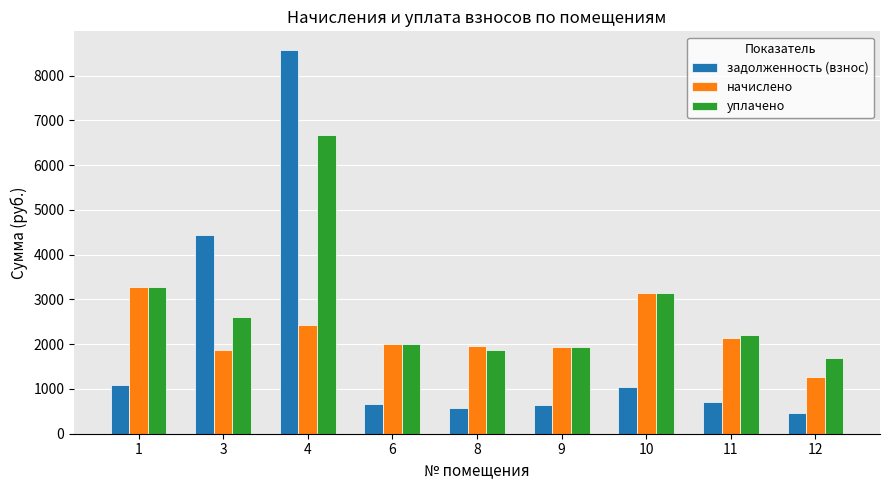

Is the value of задолженность (взнос) at 8 greater than the value of начислено at 9?

No